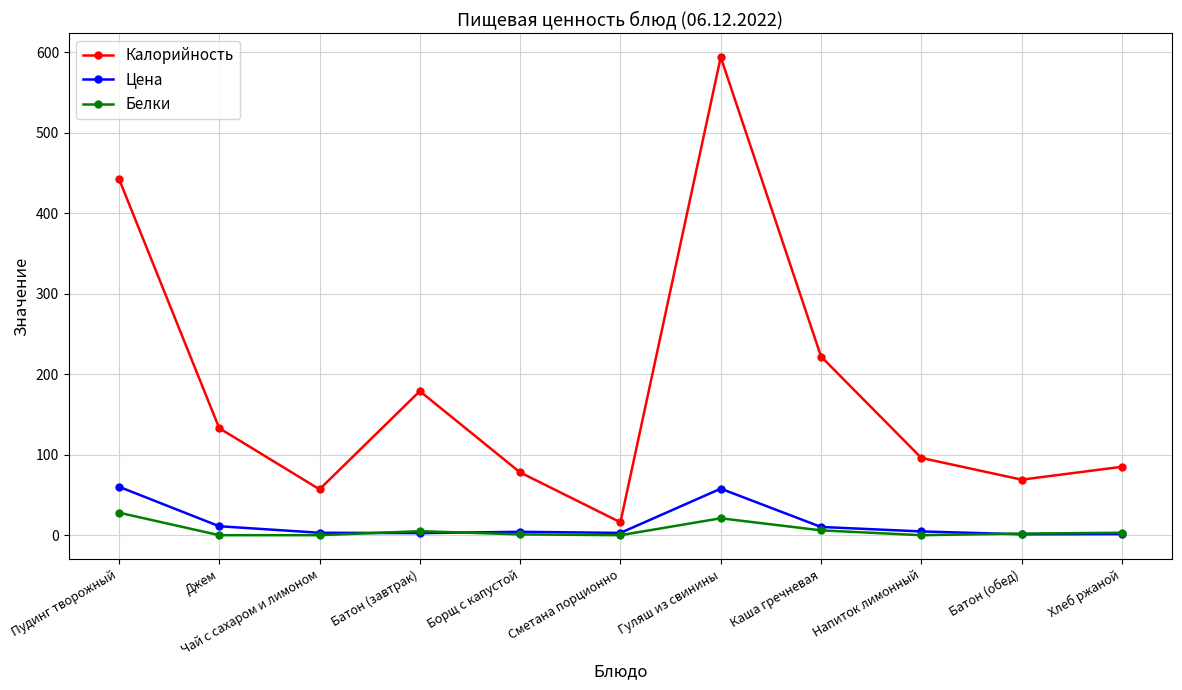

What are all the series names shown in the legend?

Калорийность, Цена, Белки